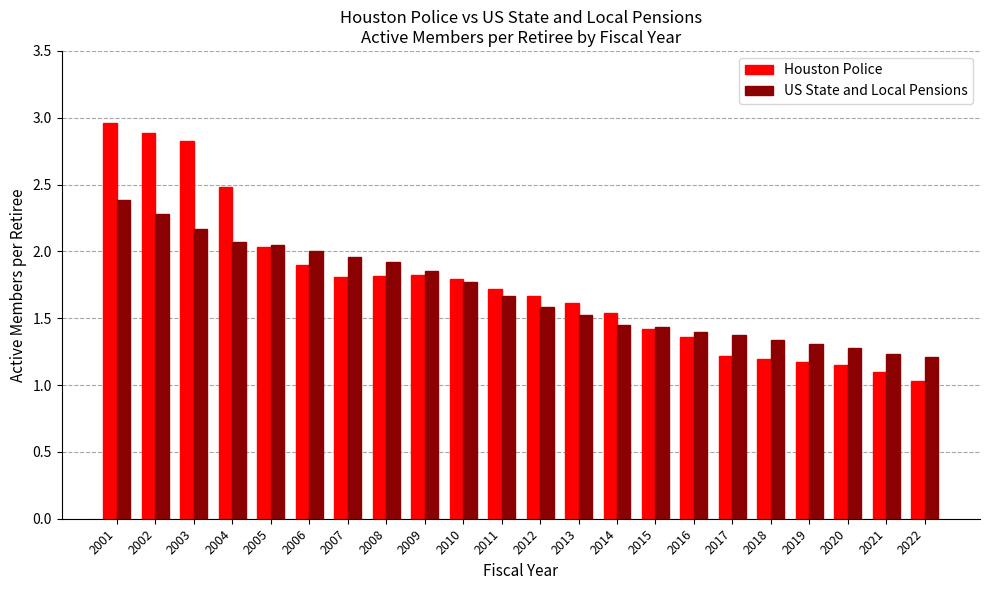

What is the lowest value of the Houston Police series?

1.0